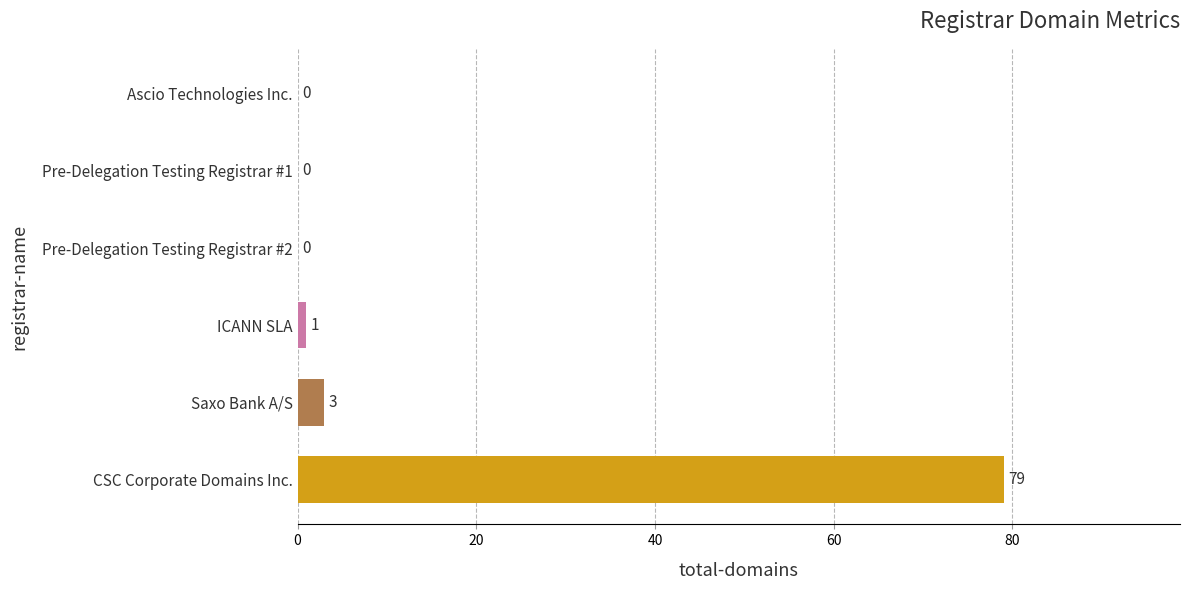

True or false: the data shows 0 at Pre-Delegation Testing Registrar #2.

True